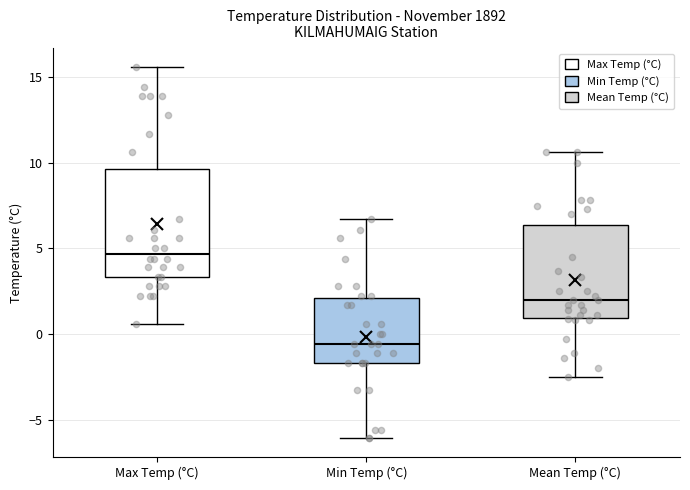

Which box's median line is the lowest?

Min Temp (°C)